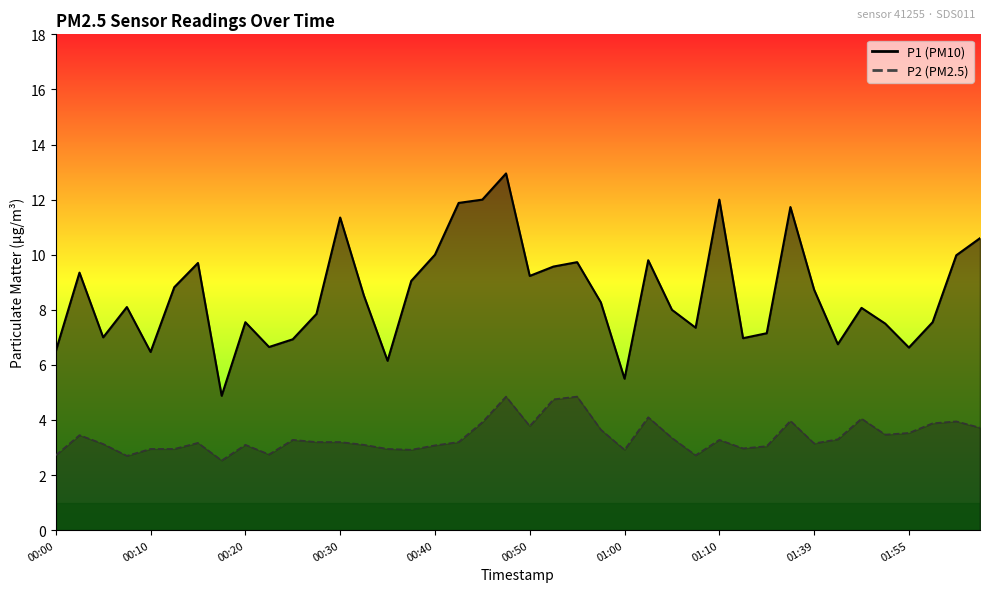

What is the average value of the P1 series?

8.6